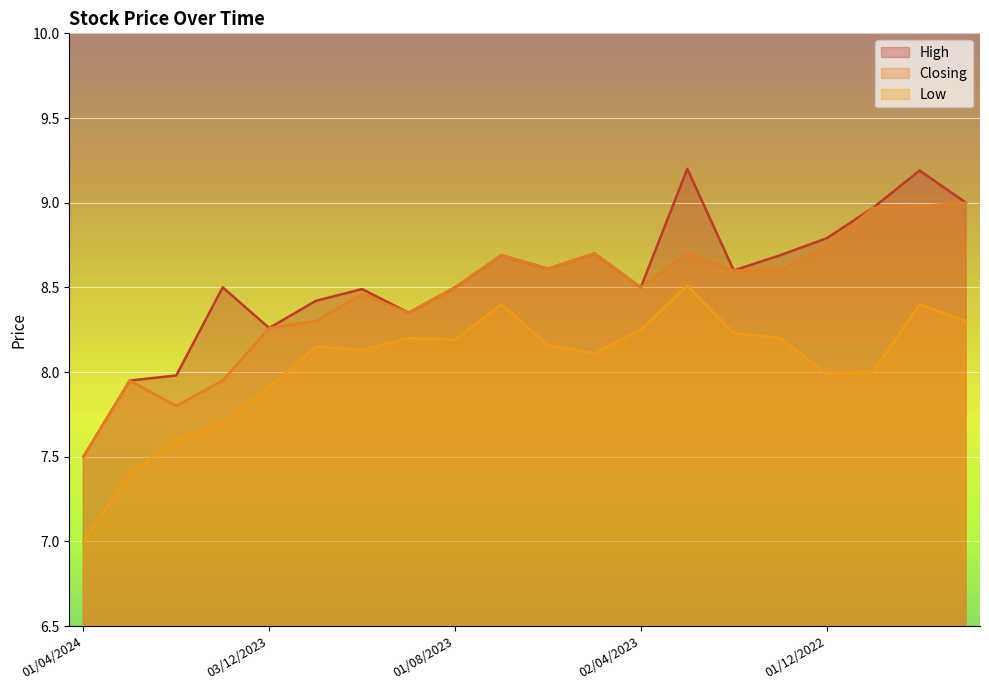

What is the sum of all Closing values?

169.2